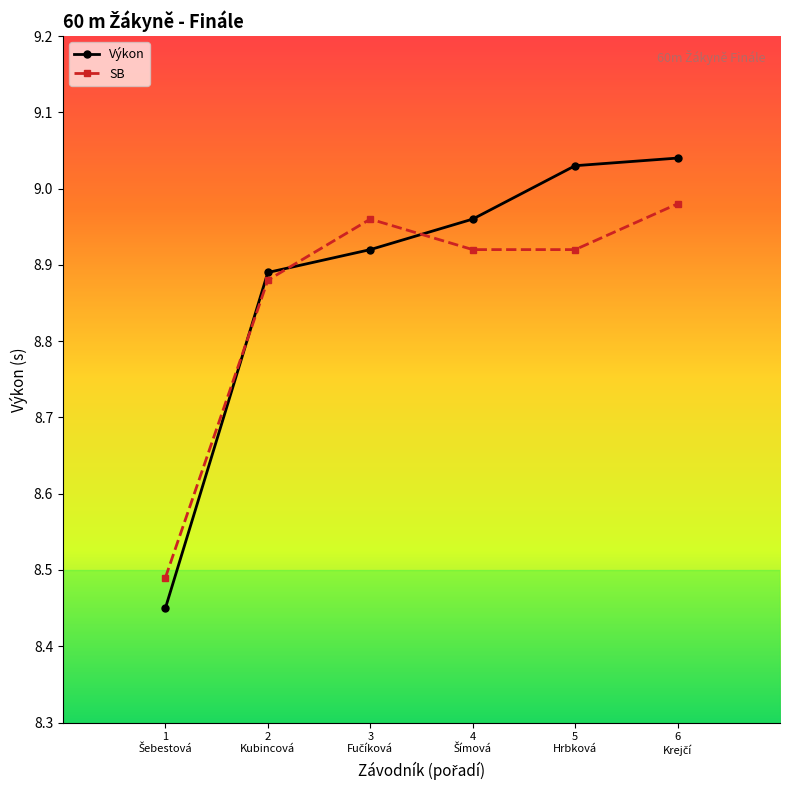

Which series has the widest spread of values?

Výkon